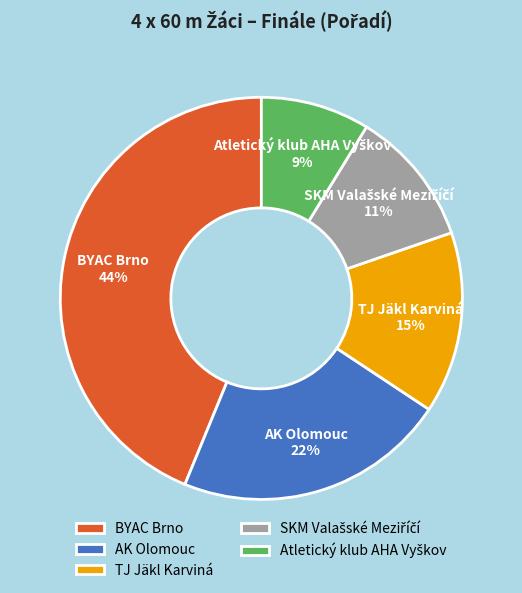

Which has a higher value, BYAC Brno or TJ Jäkl Karviná?

BYAC Brno